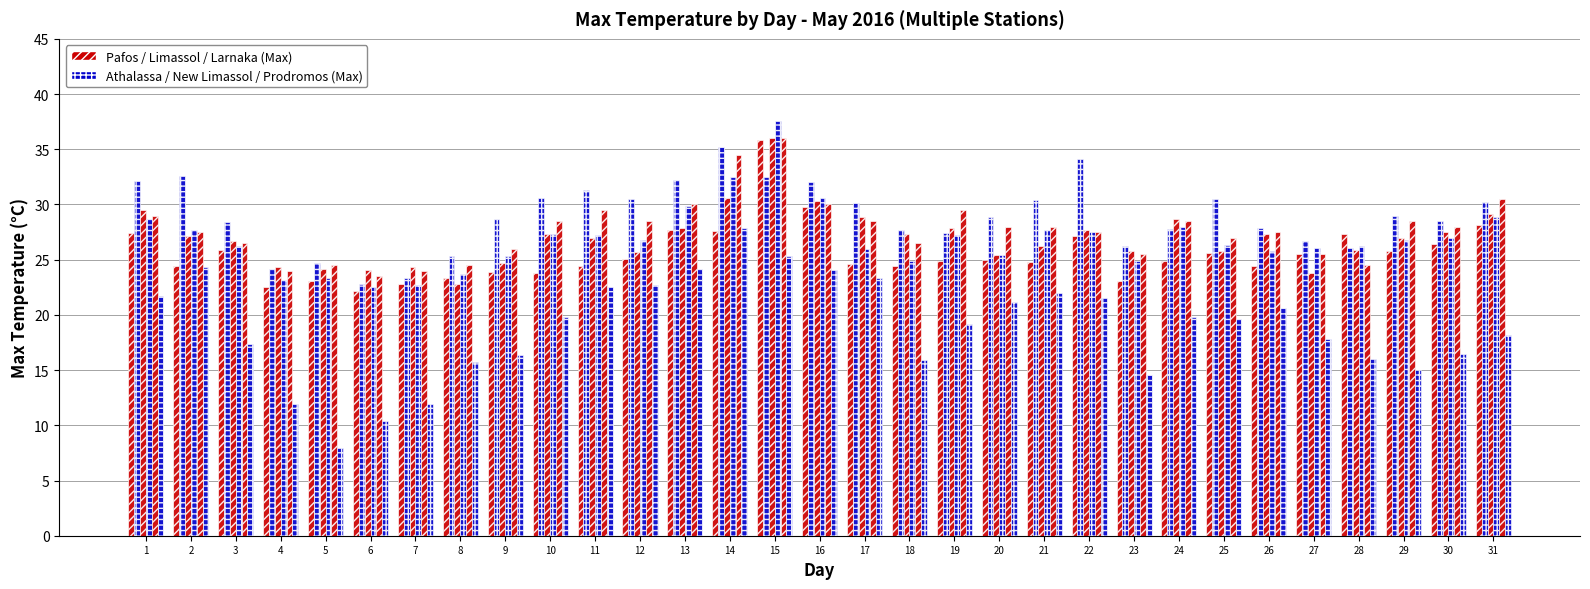

Does the chart contain stacked bars?

No